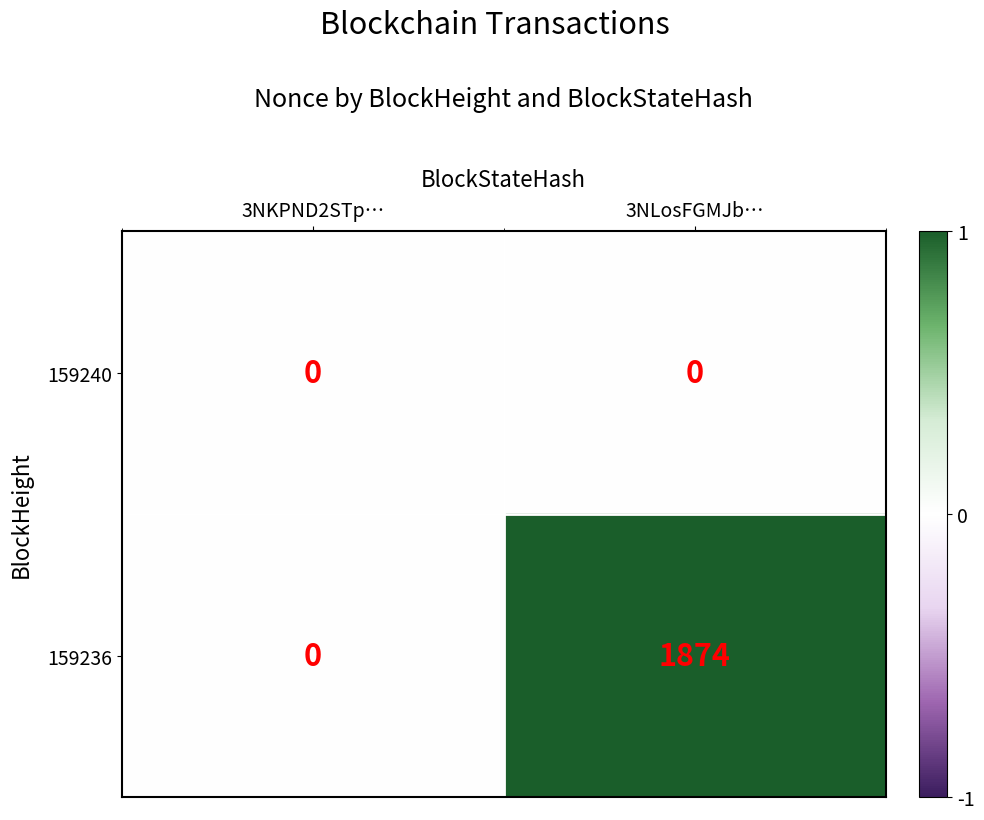

Reading left to right, transcribe all the data shown in this chart.

159240: 3NKPND2STp…=0	3NLosFGMJb…=0
159236: 3NKPND2STp…=0	3NLosFGMJb…=1874